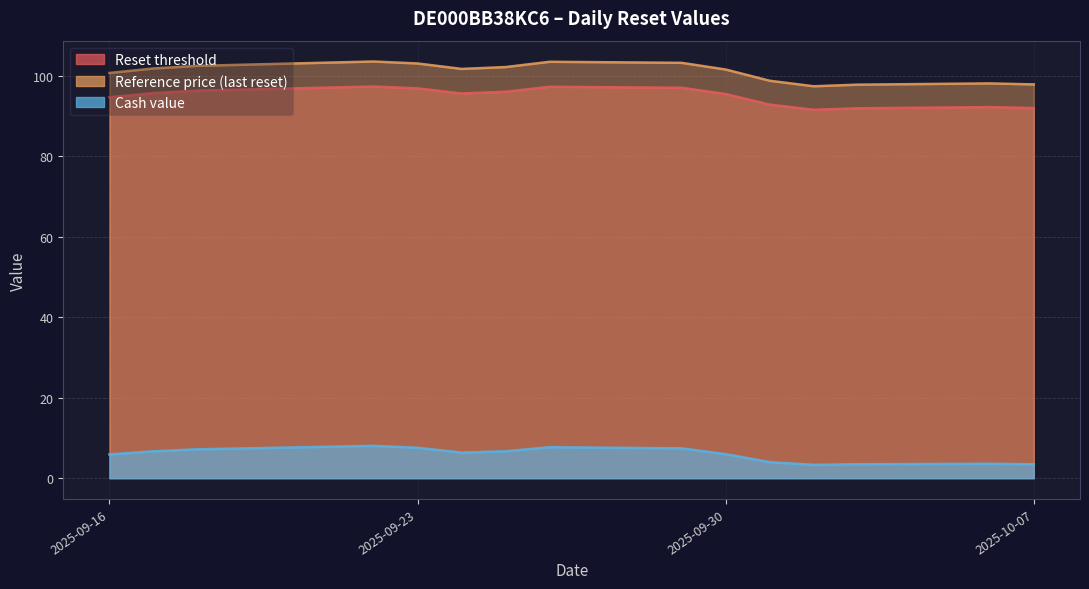

Which series has the largest total across all categories?

Reference price (last reset)